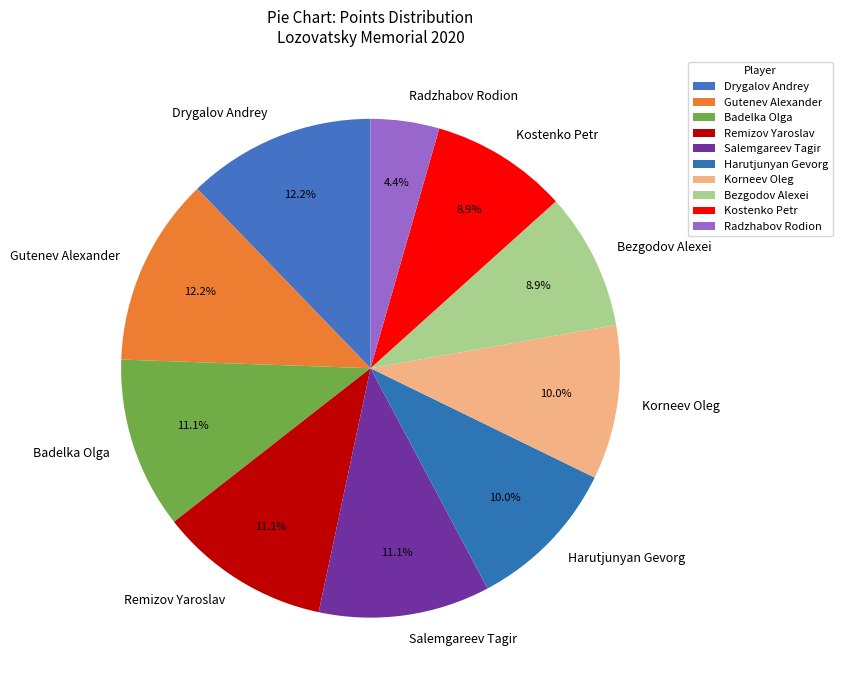

The Remizov Yaroslav slice represents 20% of the pie. True or false?

False